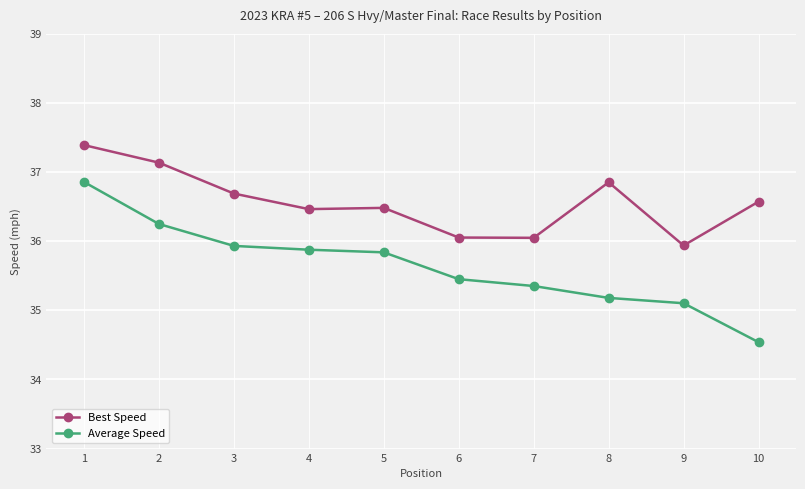

At which label does Average Speed reach its minimum?

10